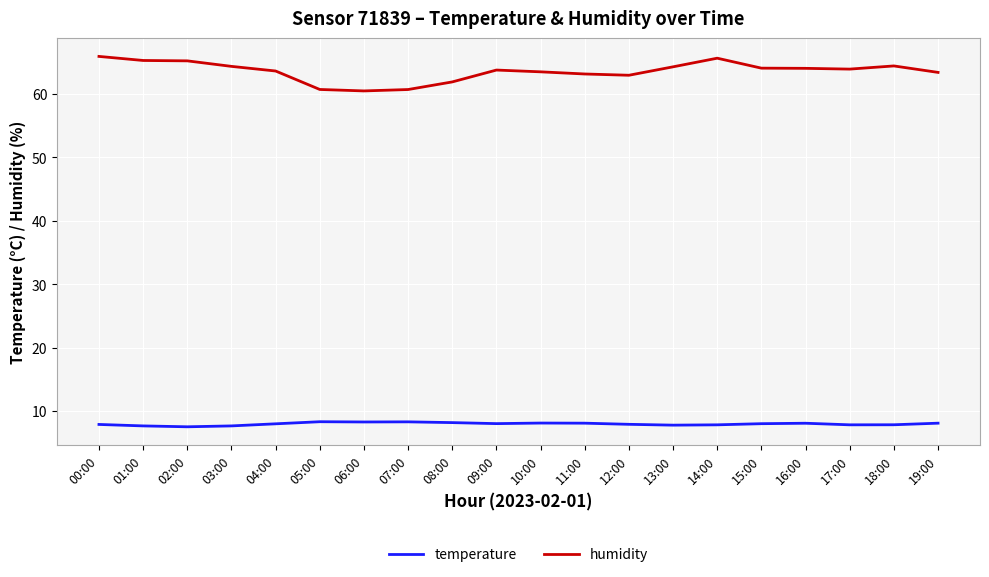

Which series has the largest range (max minus min)?

humidity